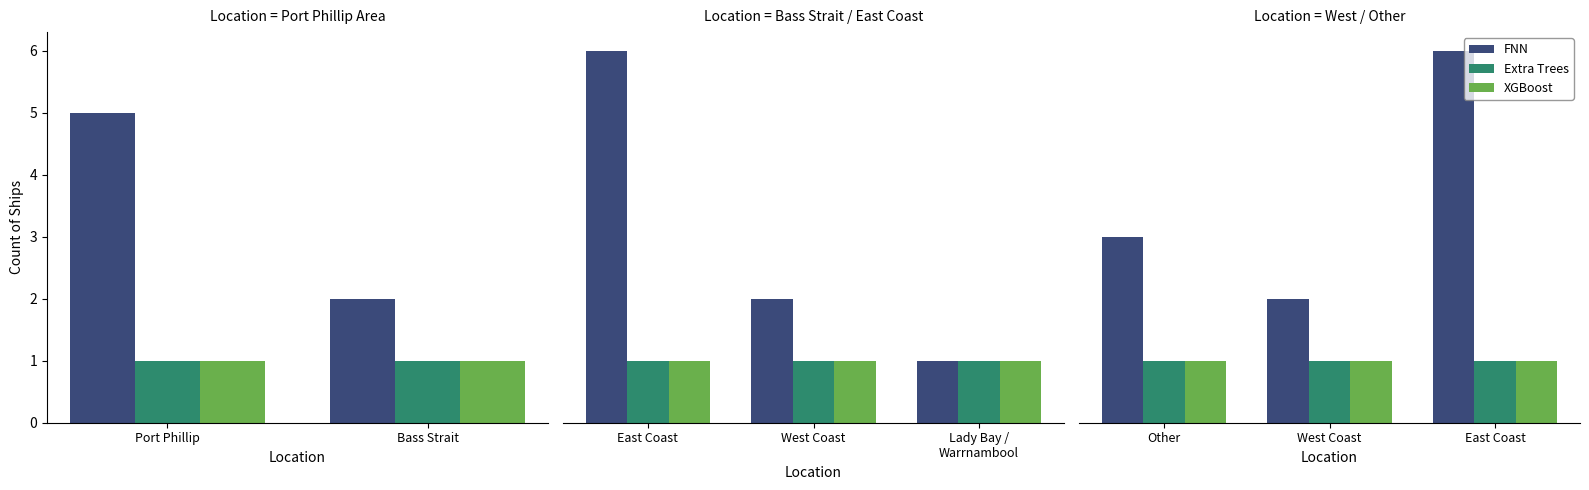

Count the number of data series in this chart.

3